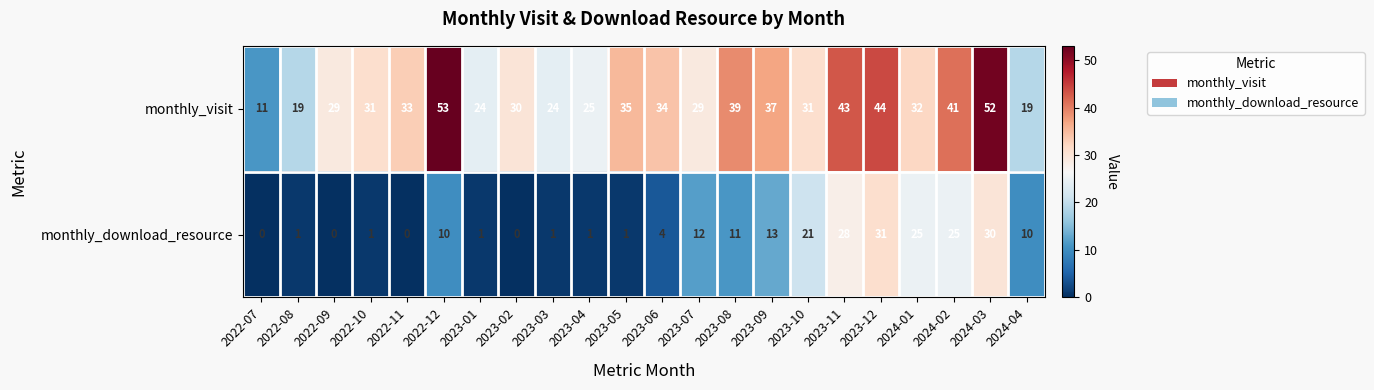

At how many categories does at least one series exceed 0?

22